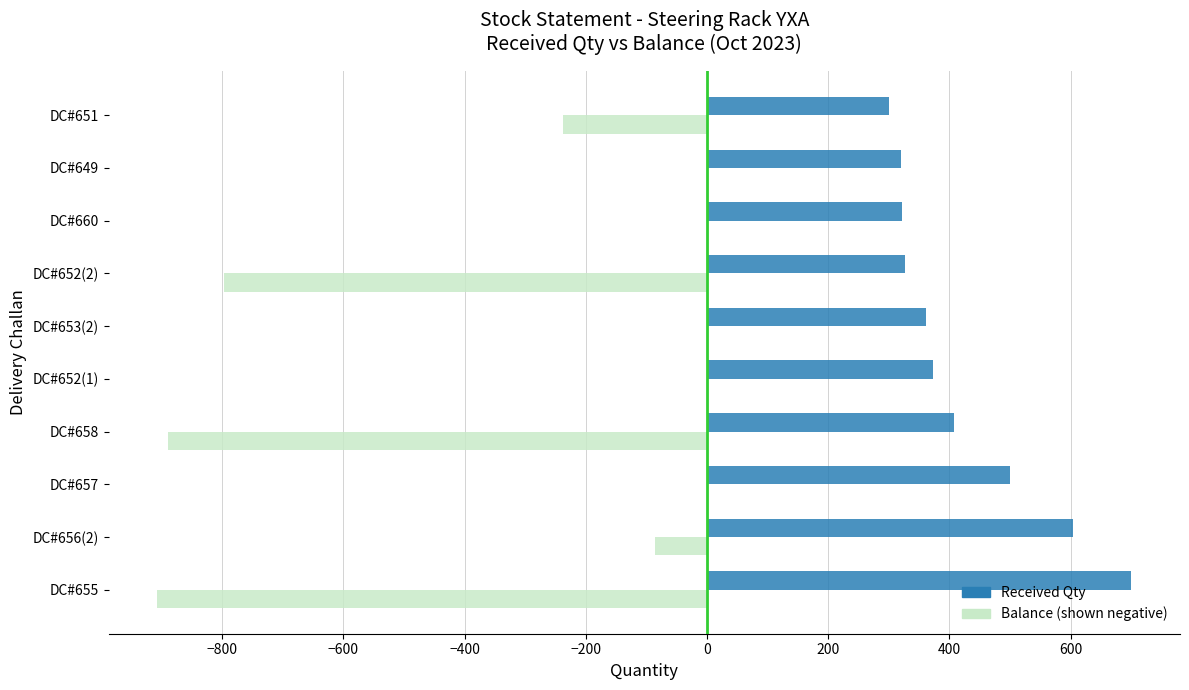

What is the total value across all series at DC#655?

-207